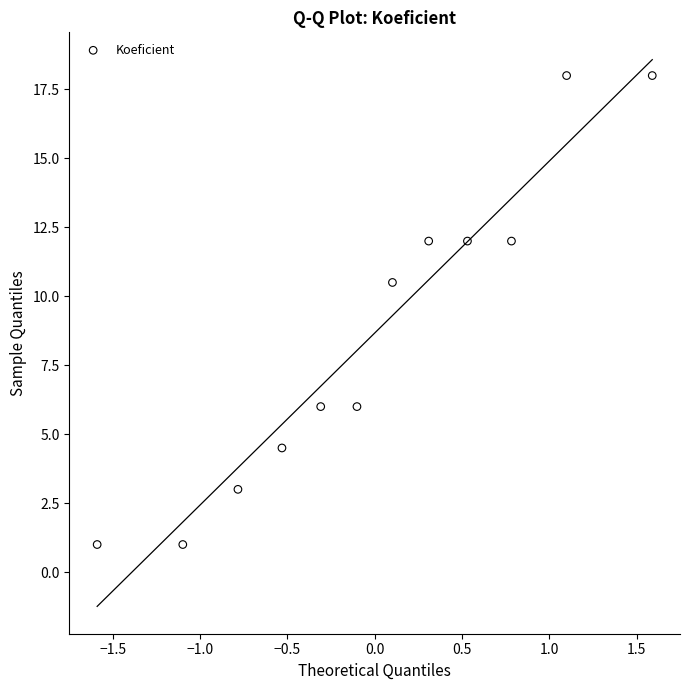

What is the range of X values (max minus min)?

3.2